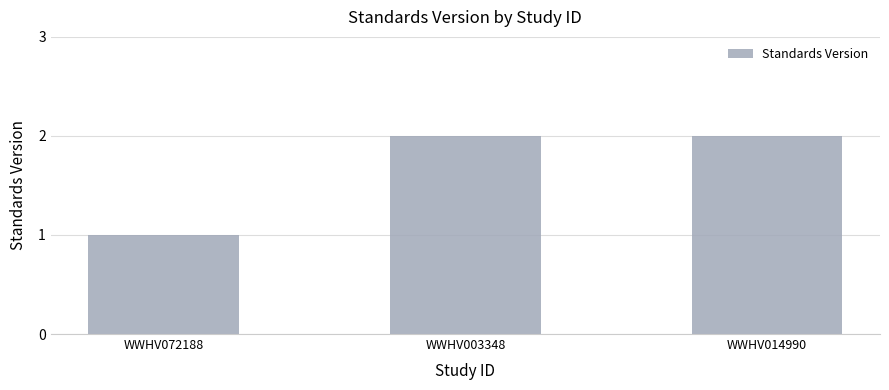

Approximately how many times larger is the value at WWHV014990 compared to WWHV072188?

2.0